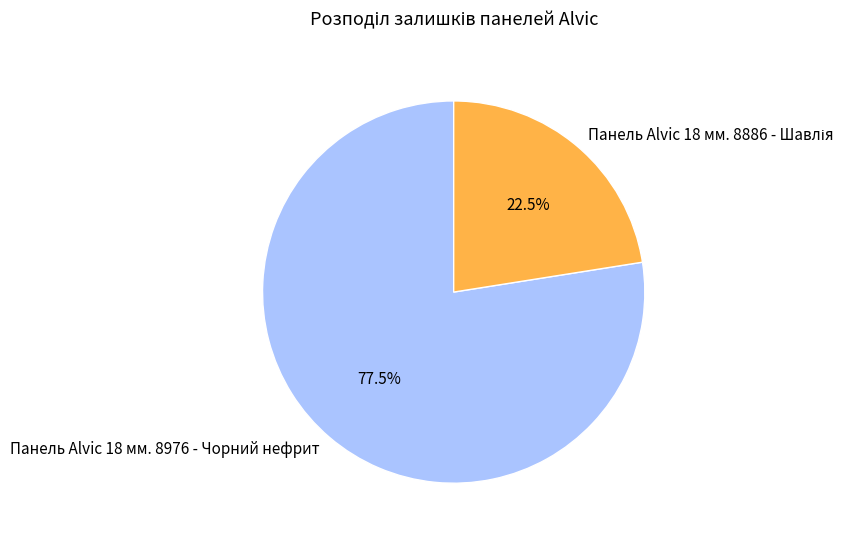

Which slice is the largest?

Панель Alvic 18 мм. 8976 - Чорний нефрит